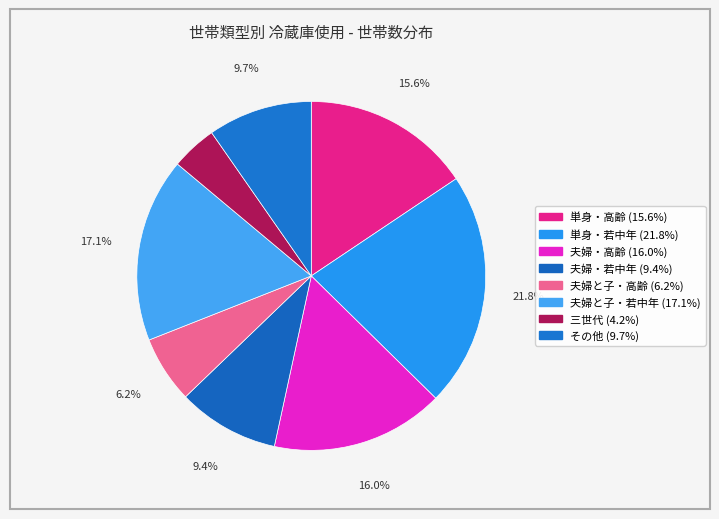

What is the total percentage of 単身・若中年 and 夫婦と子・高齢?

28.0%